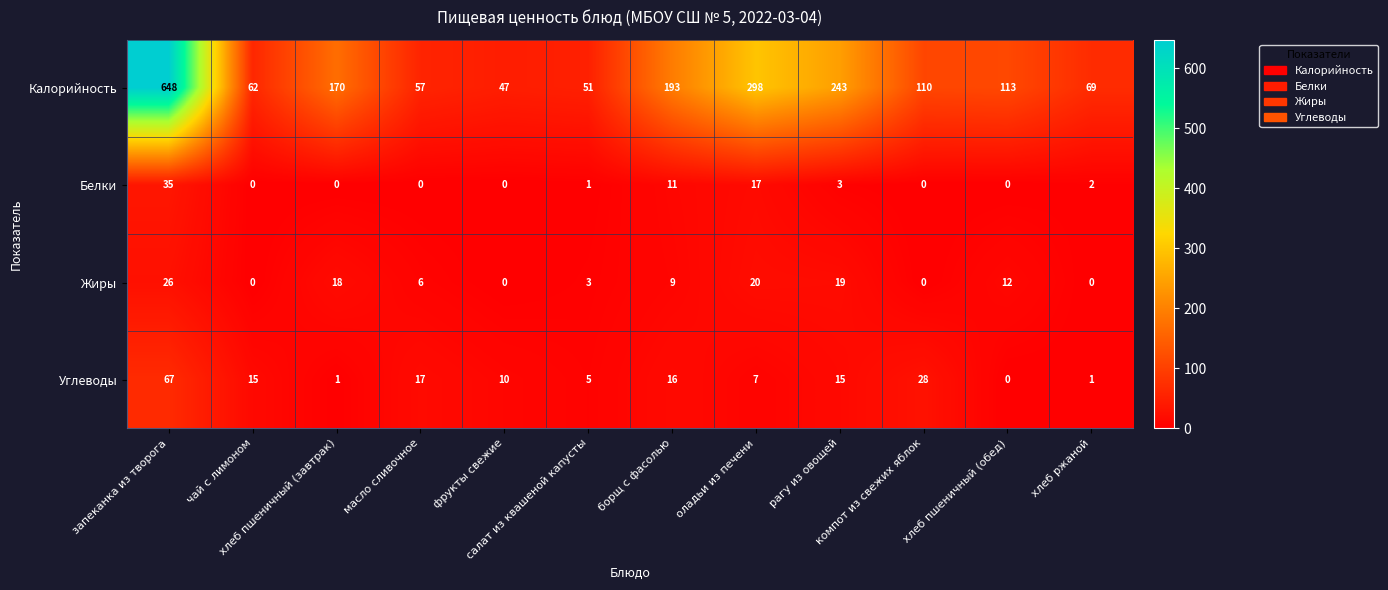

Which series has the widest spread of values?

Калорийность